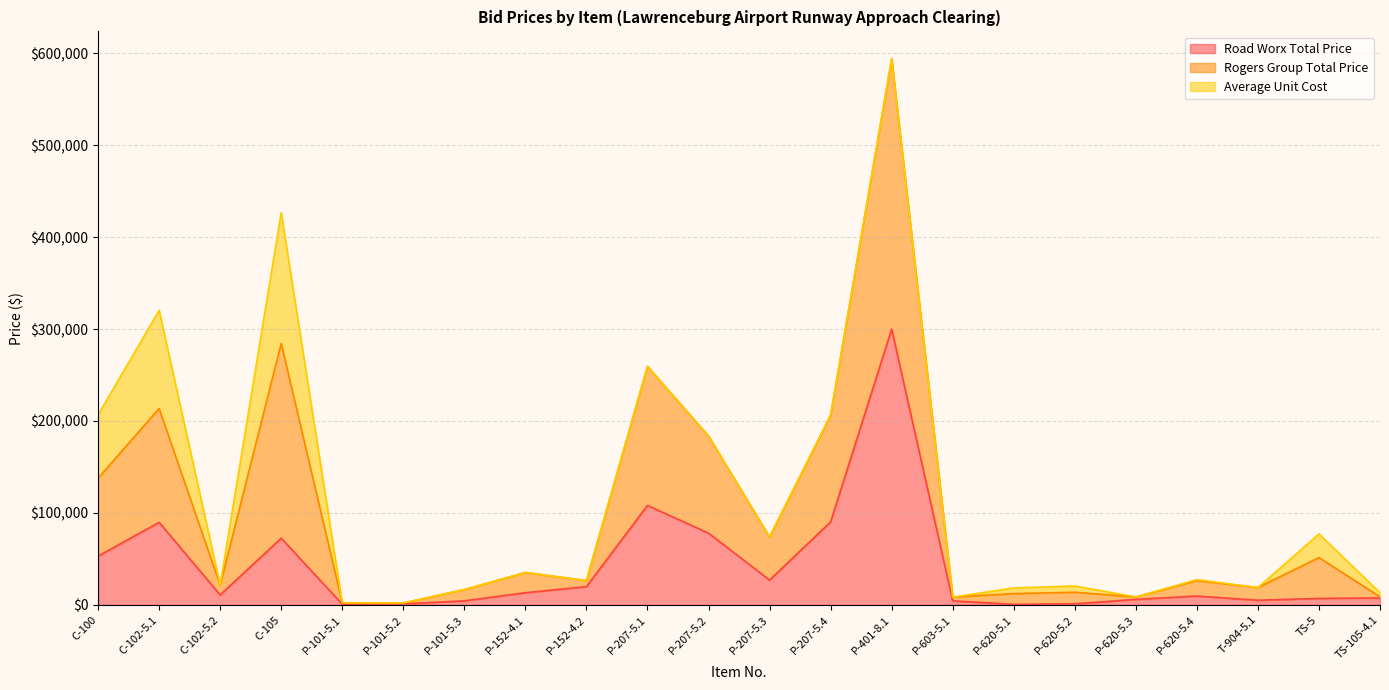

True or false: Road Worx Total Price has more than 1 interior local peaks.

True